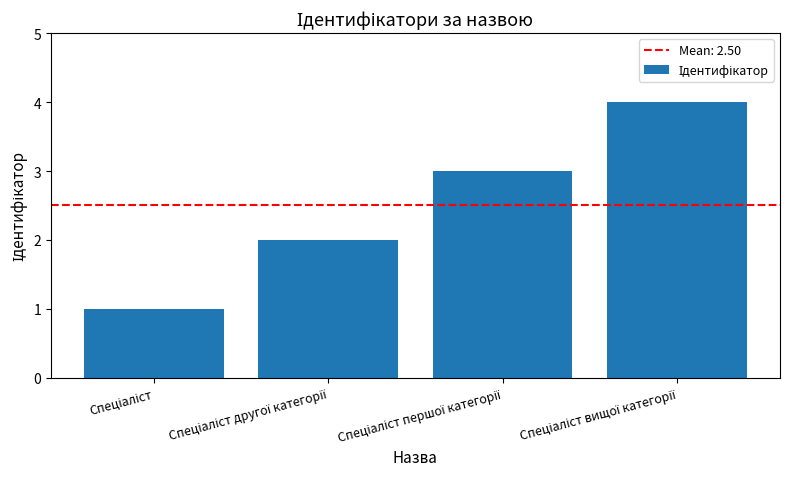

What is the maximum value shown in the chart?

4